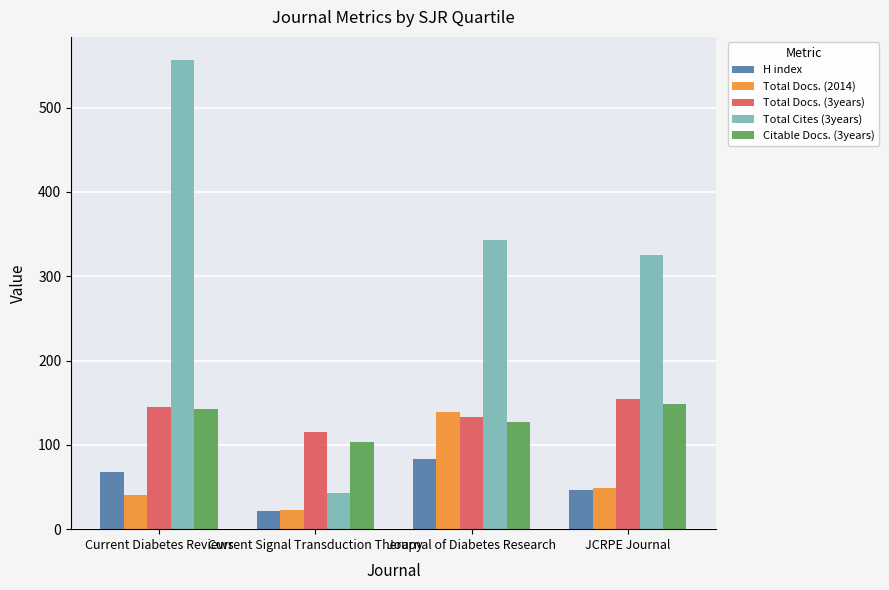

What is the value of the H index bar at the 1st from the left?

68